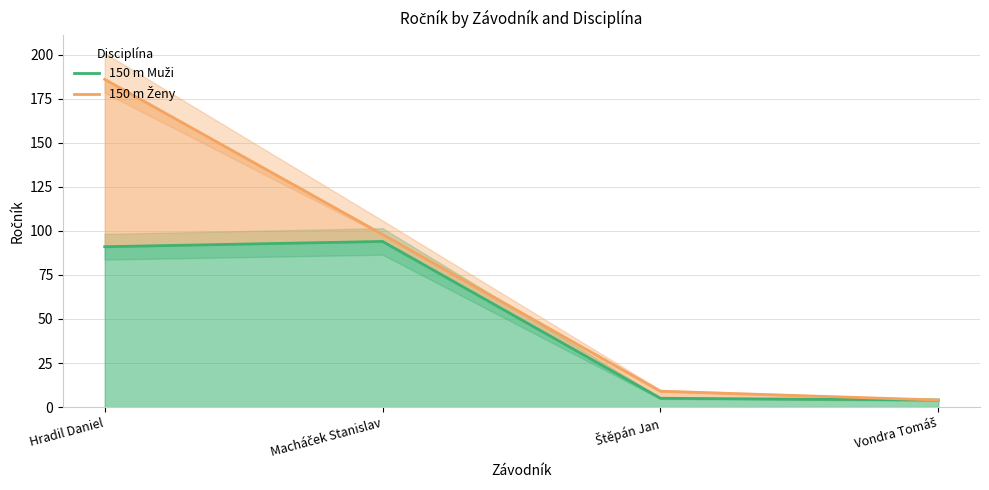

Which category has the highest value in the 150 m Ženy series?

Hradil Daniel